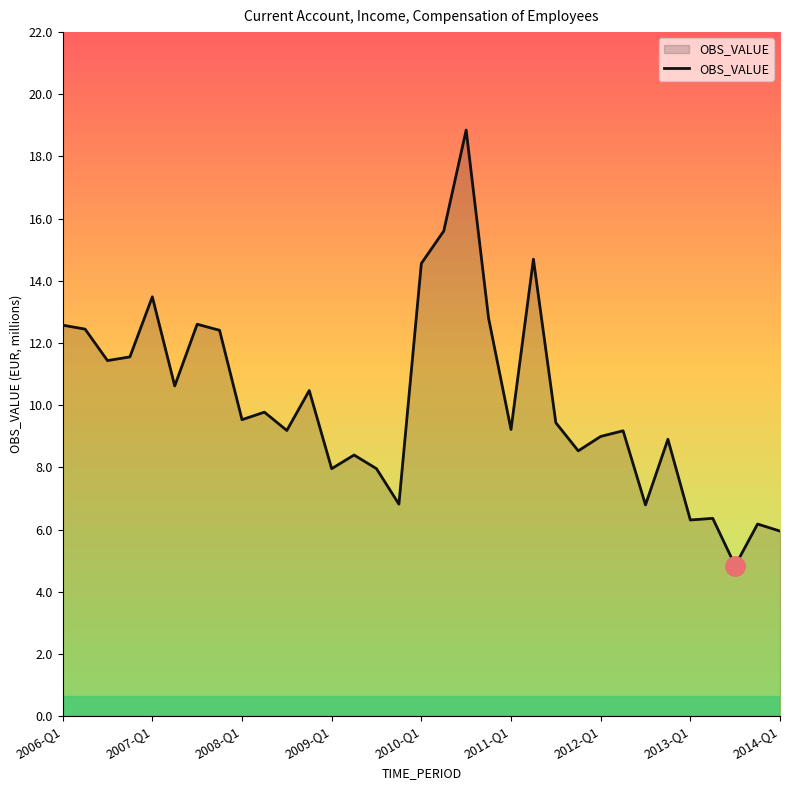

What is the greatest value displayed?

18.9